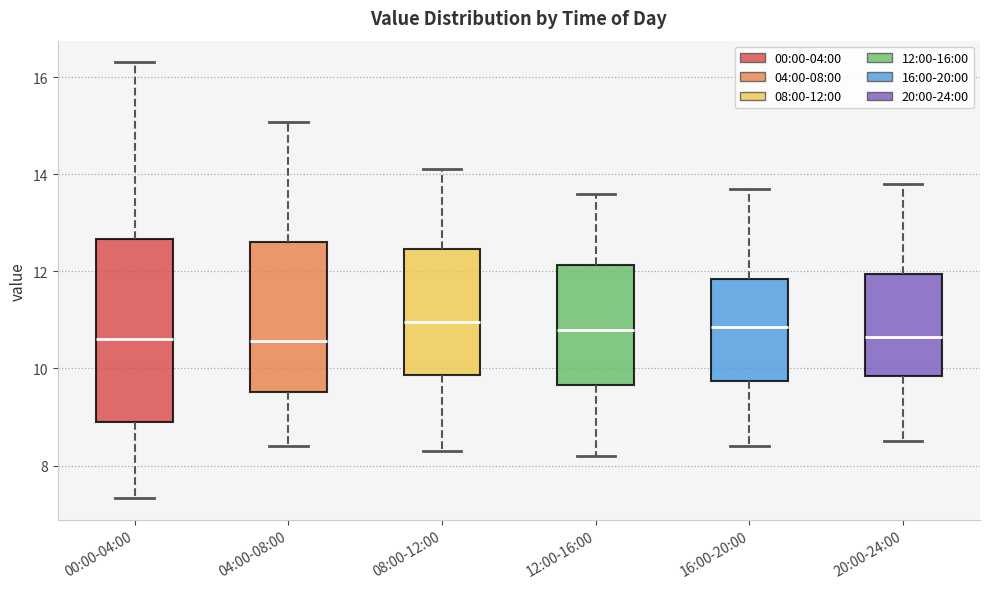

Where does the median line of the box for 16:00-20:00 sit on the y-axis? The values are not printed on the chart, so give them approximately, as read against the axis.

10.8